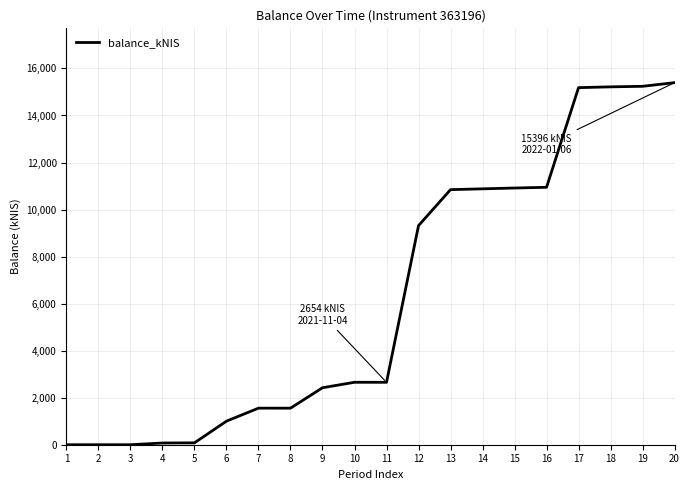

What is the maximum value shown in the chart?

15395.8